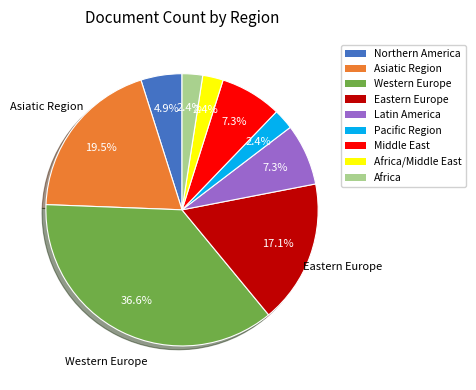

Is there a majority slice in this chart?

No